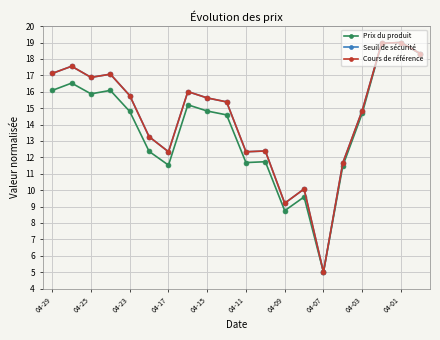

Does the chart have visible grid lines?

Yes